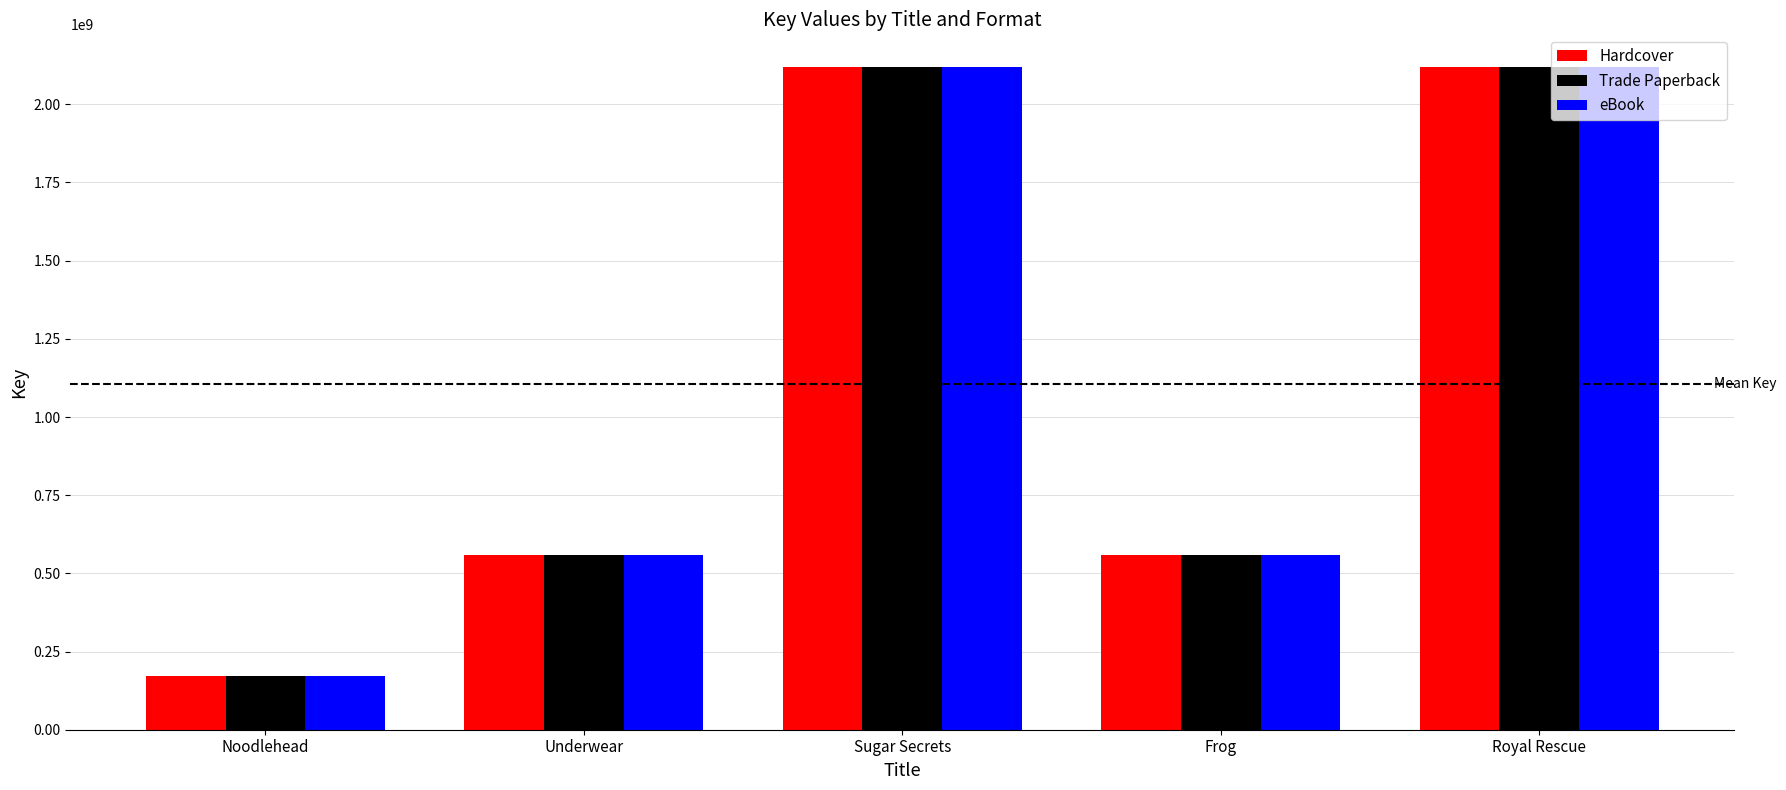

What is the difference between the second highest and minimum values in the Trade Paperback series?

1945760947